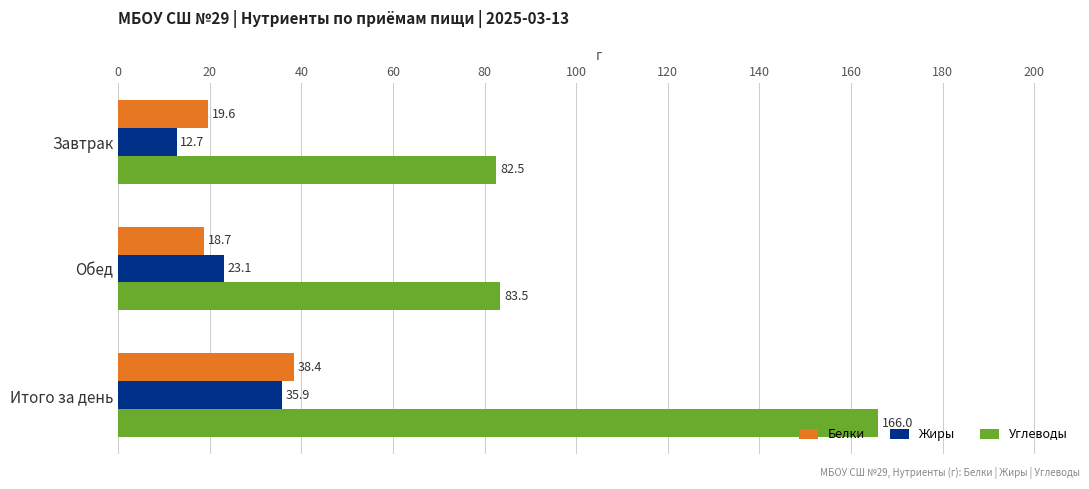

Count the number of categories in the chart.

3